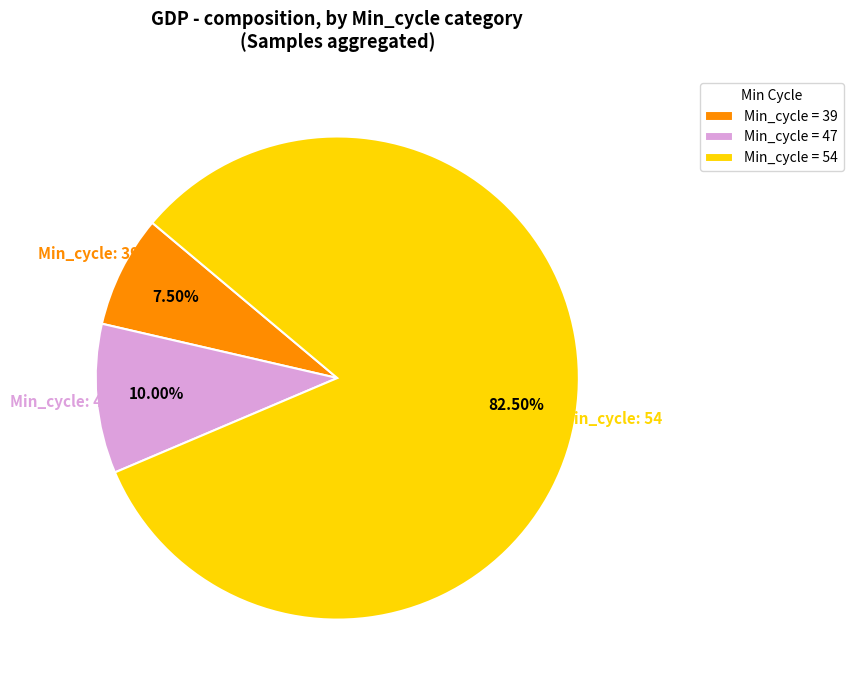

How many segments does this pie chart have?

3